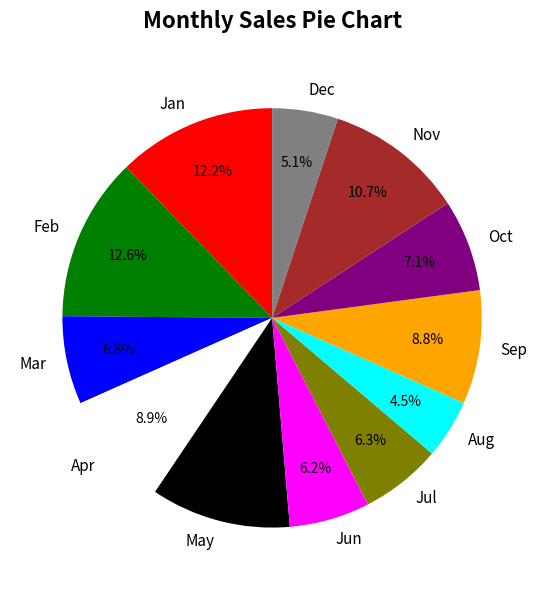

To the nearest percent, what is the average slice percentage?

8%